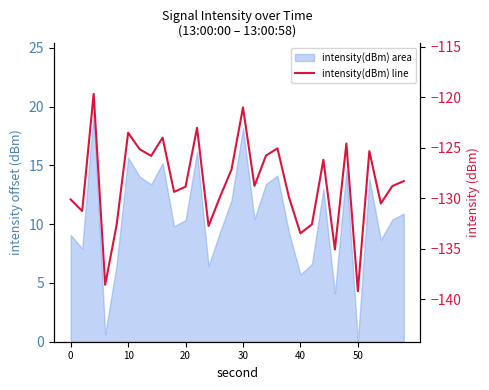

What is the maximum value shown in the chart?

-119.7